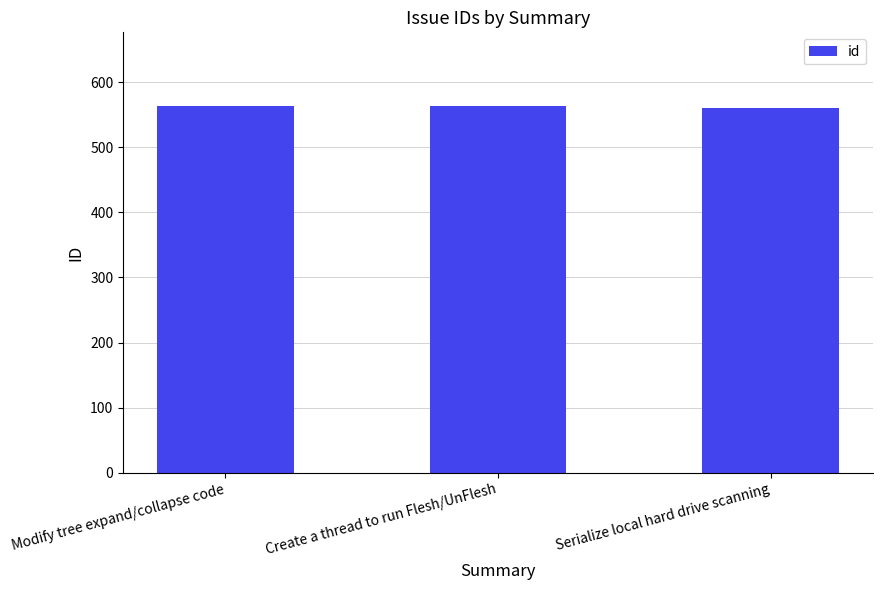

What is the maximum value shown in the chart?

564